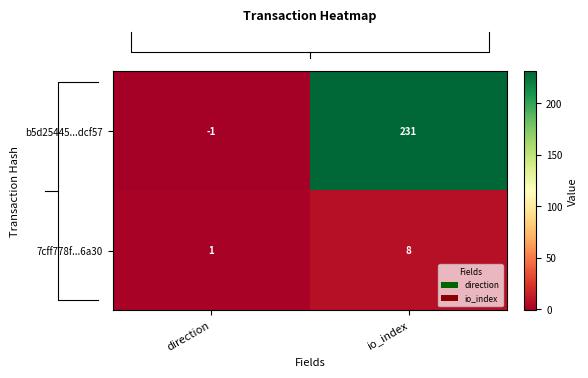

Which category has the lowest value across all series?

direction